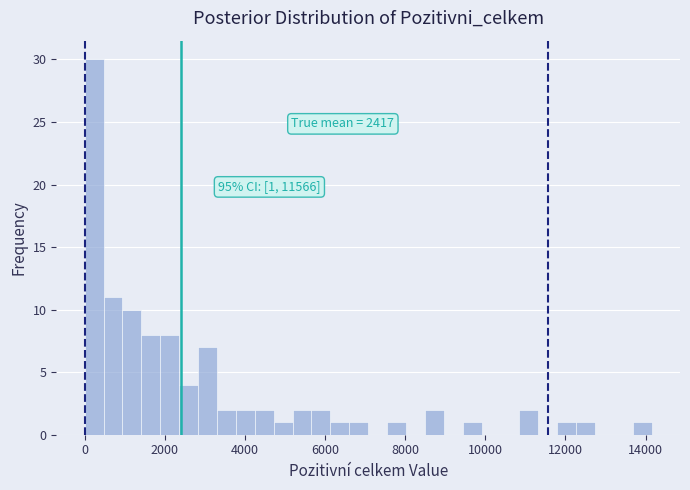

Read against the x-axis, roughly where is the centre of the tallest bar?

200